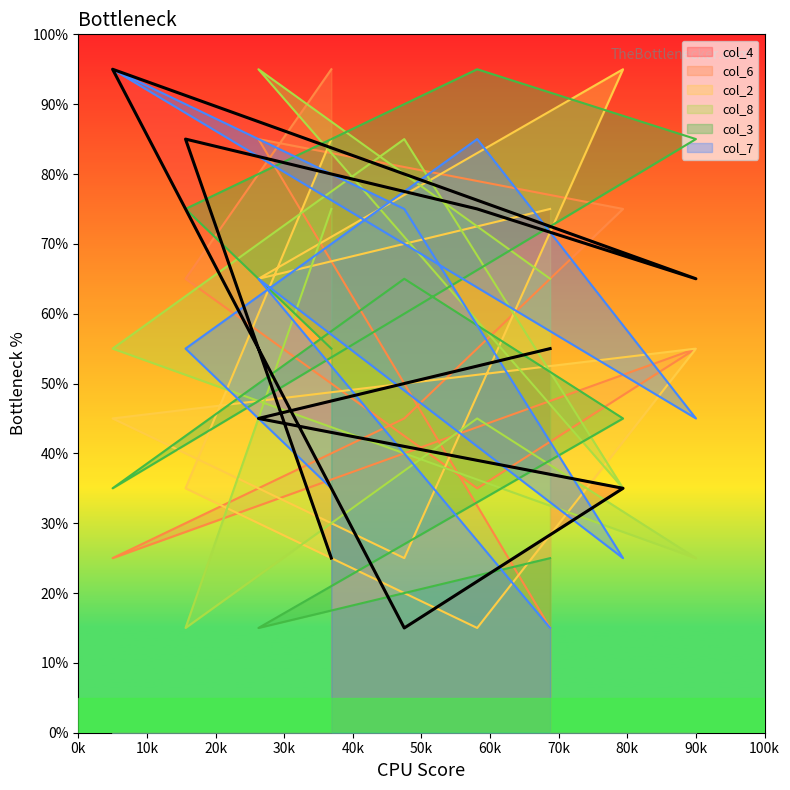

Is the value of col_7 at 6 greater than the value of col_2 at 5?

Yes